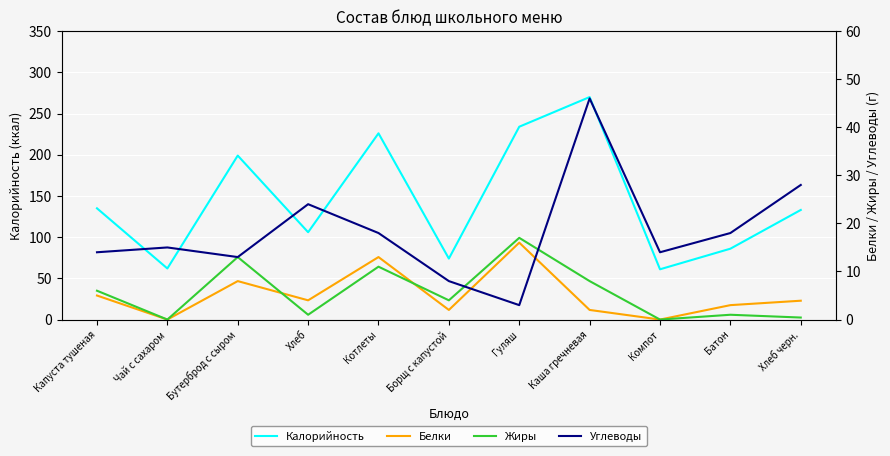

At which label does Калорийность reach its minimum?

Компот